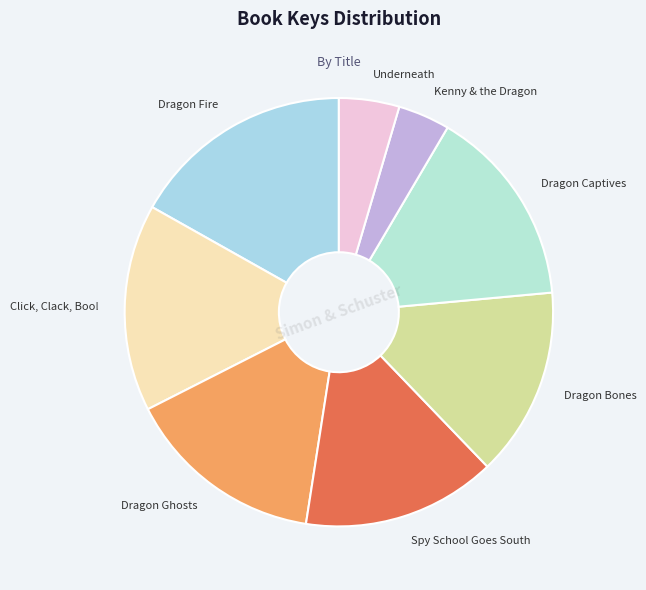

How many segments does this pie chart have?

8